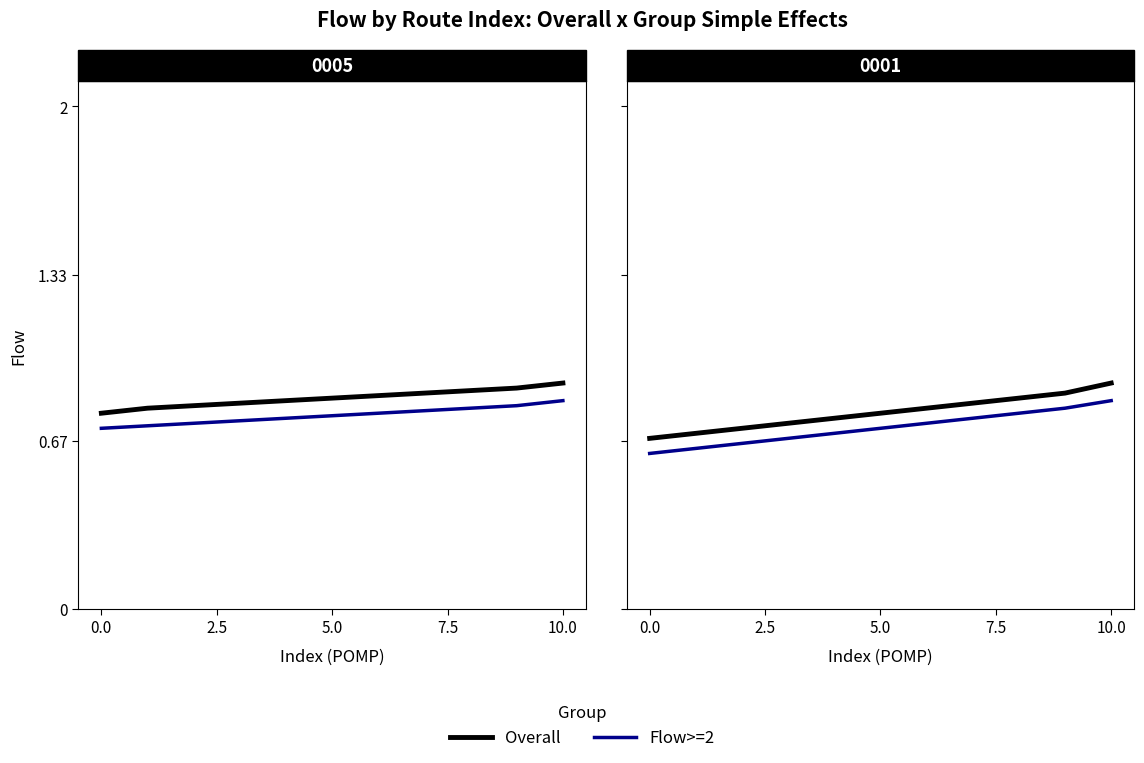

True or false: Flow>=2 and Overall cross at least once.

False